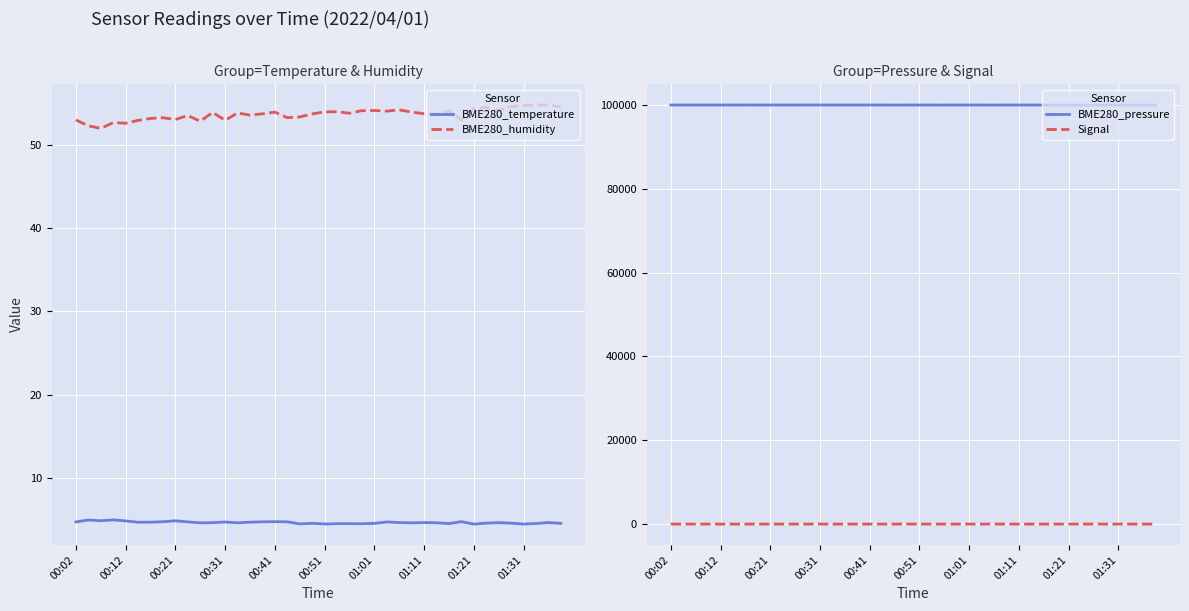

Which series has the largest range (max minus min)?

BME280_pressure